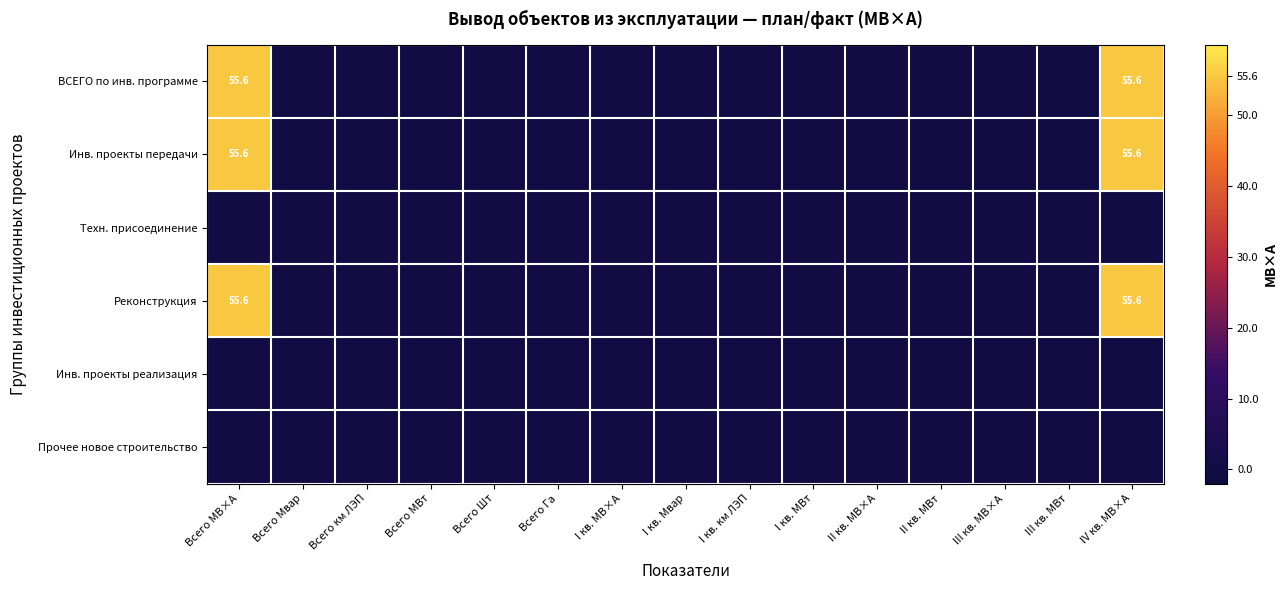

The value of Реконструкция at Всего МВ×А is 55.6. True or false?

True